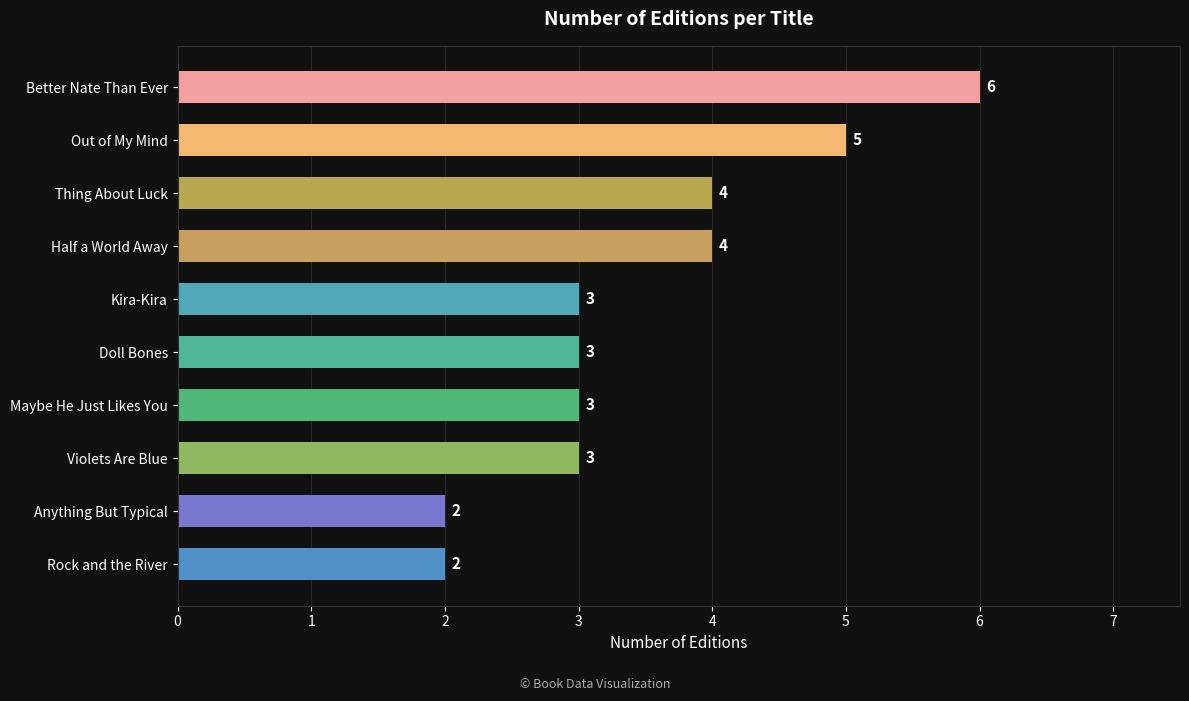

Approximately how many times larger is the value at Out of My Mind compared to Better Nate Than Ever?

0.8